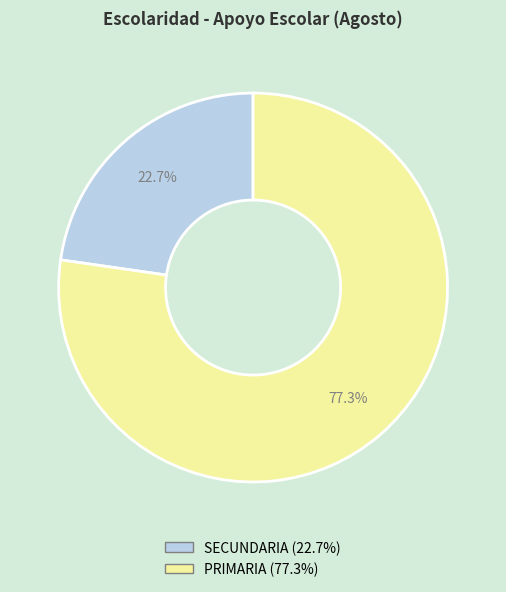

Between SECUNDARIA and PRIMARIA, which is larger?

PRIMARIA